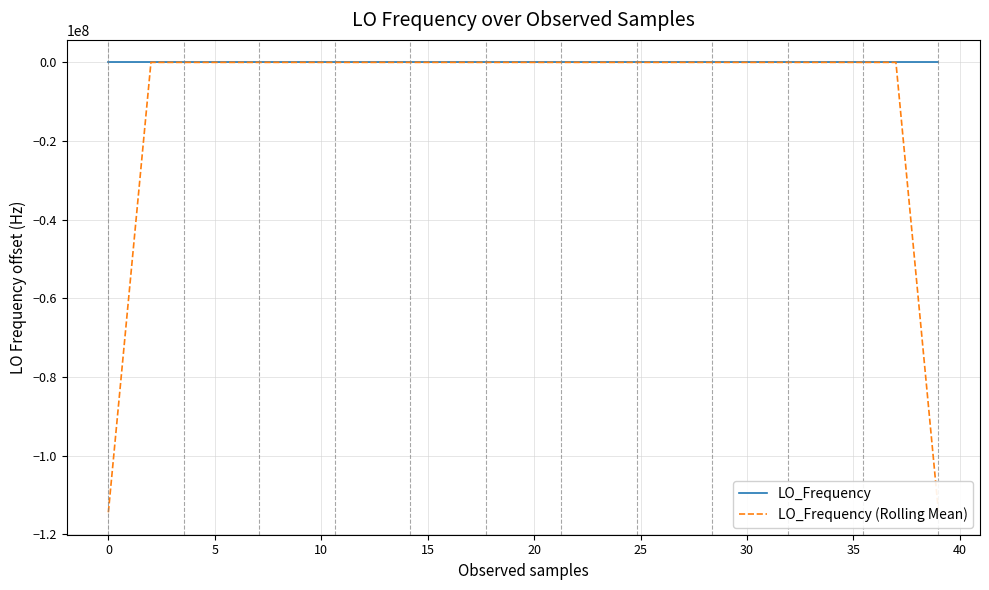

At how many categories does at least one series exceed -28478881?

40